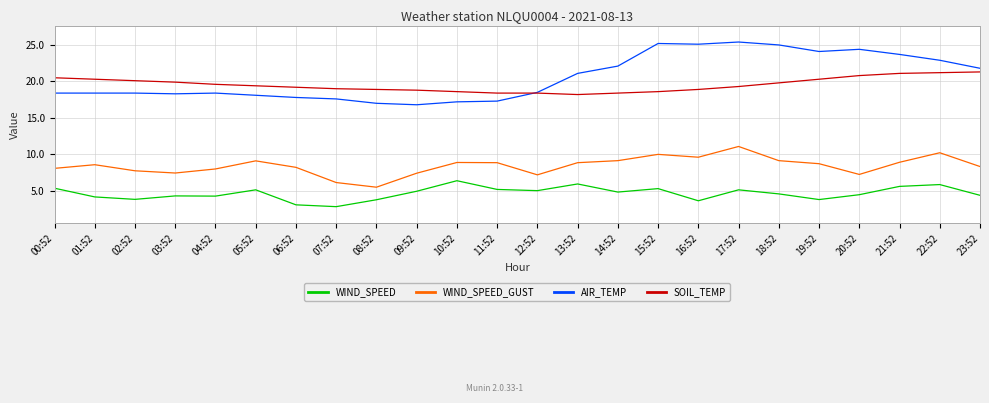

Rank the series by their maximum value, from highest to lowest.

AIR_TEMP, SOIL_TEMP, WIND_SPEED_GUST, WIND_SPEED